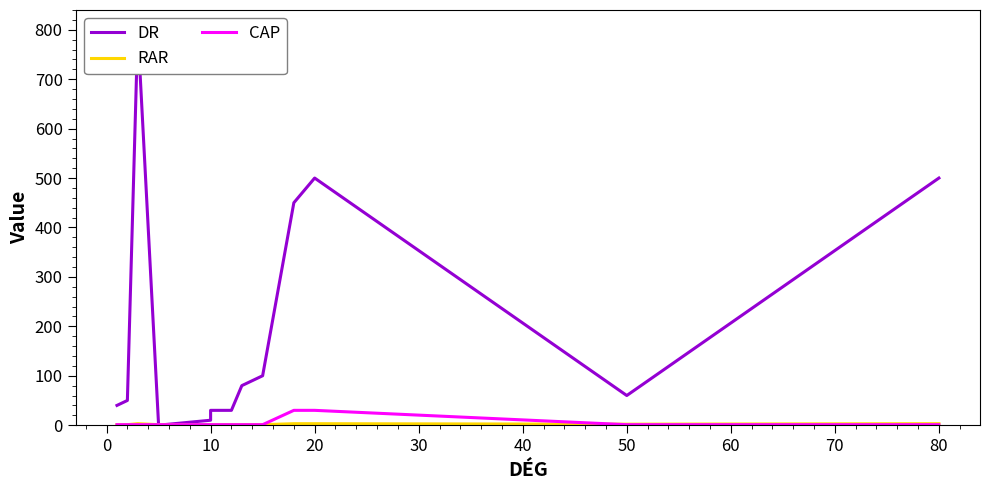

True or false: DR has a value of -332 at 20.

False